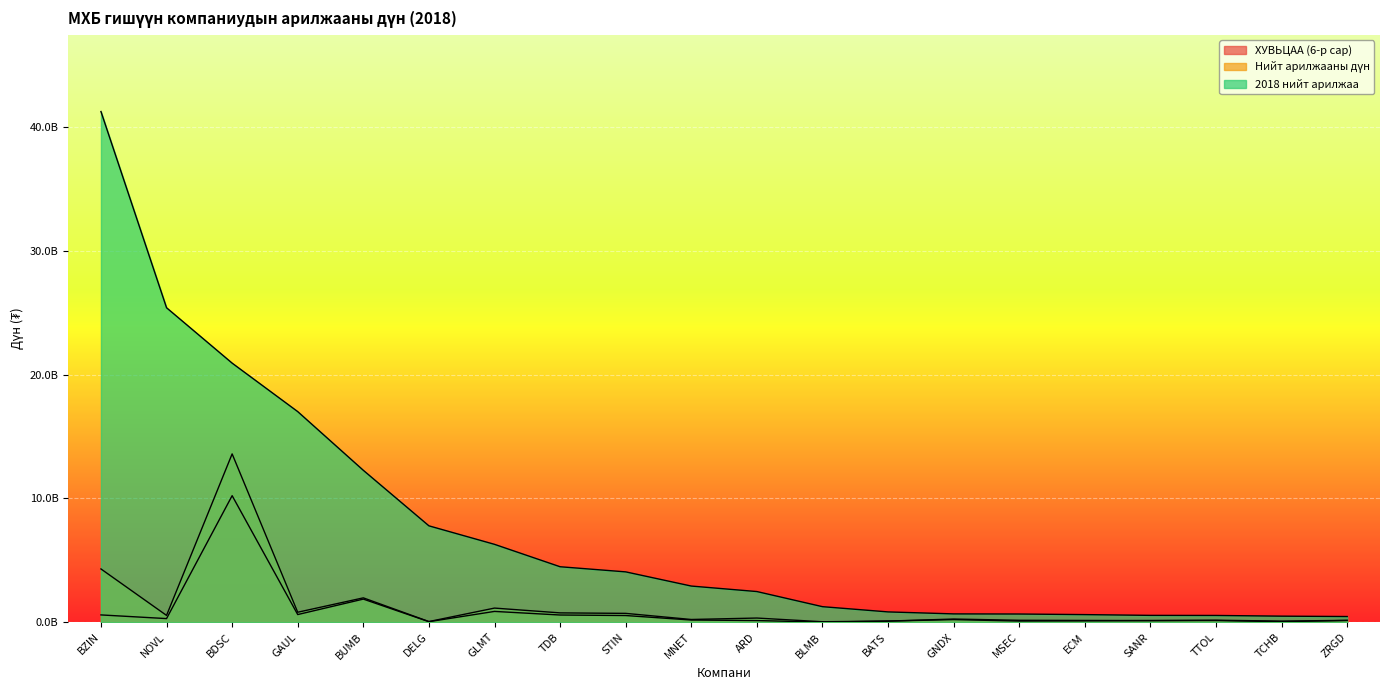

What is the value of the ХУВЬЦАА (6-р сар) point at the 17th from the left?

138179055.0